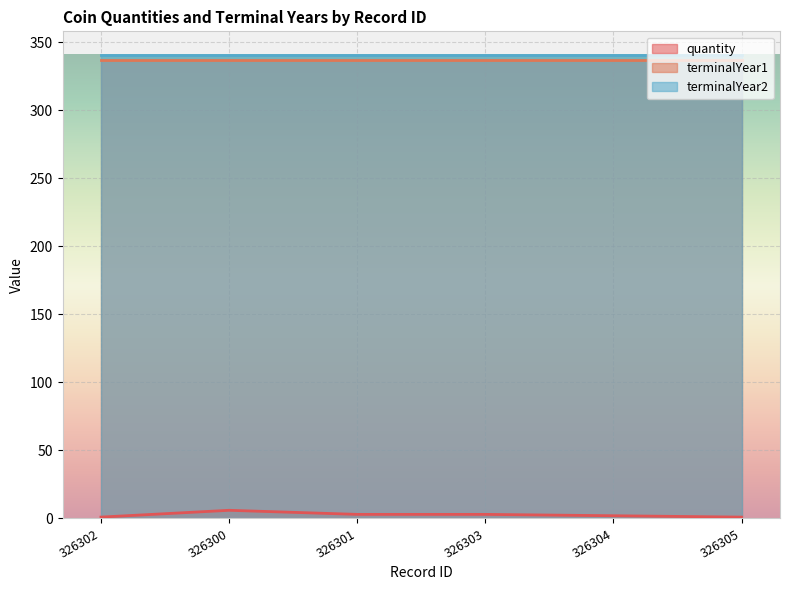

Which series has the largest total across all categories?

terminalYear2